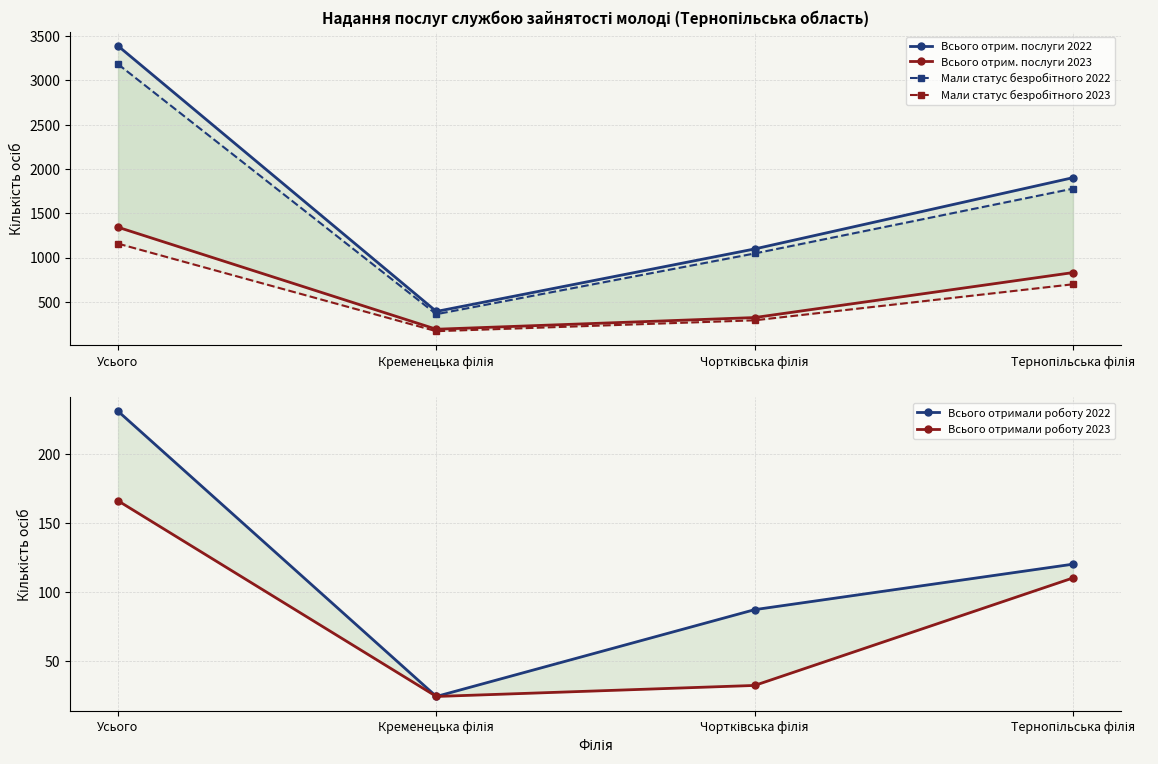

Which series changed the most between Чортківська філія and Тернопільська філія?

Всього отрим. послуги 2022